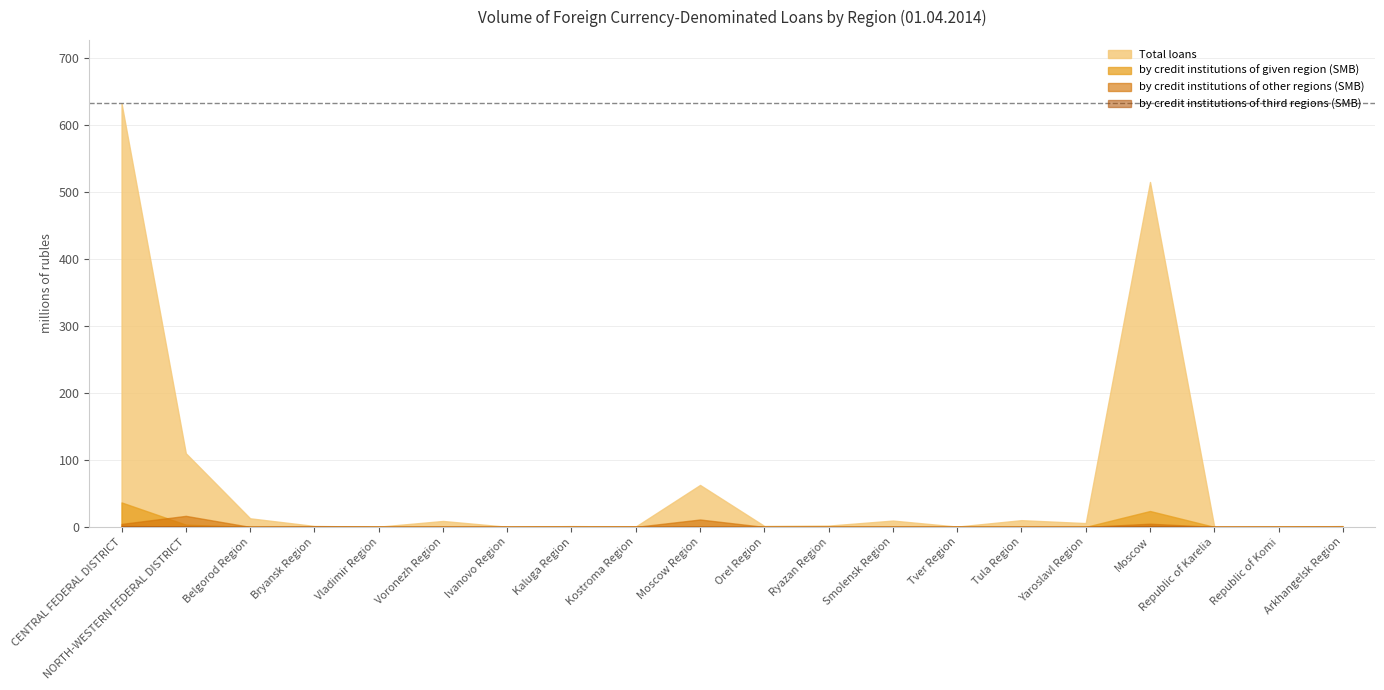

True or false: Total loans and by credit institutions of other regions (SMB) cross at least once.

False